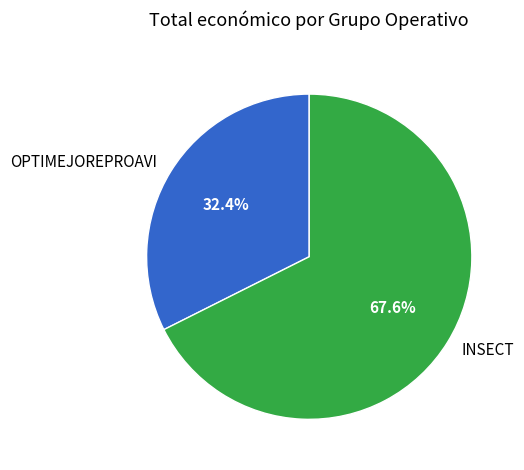

What is the ratio of the value at INSECT to the value at OPTIMEJOREPROAVI?

2.1